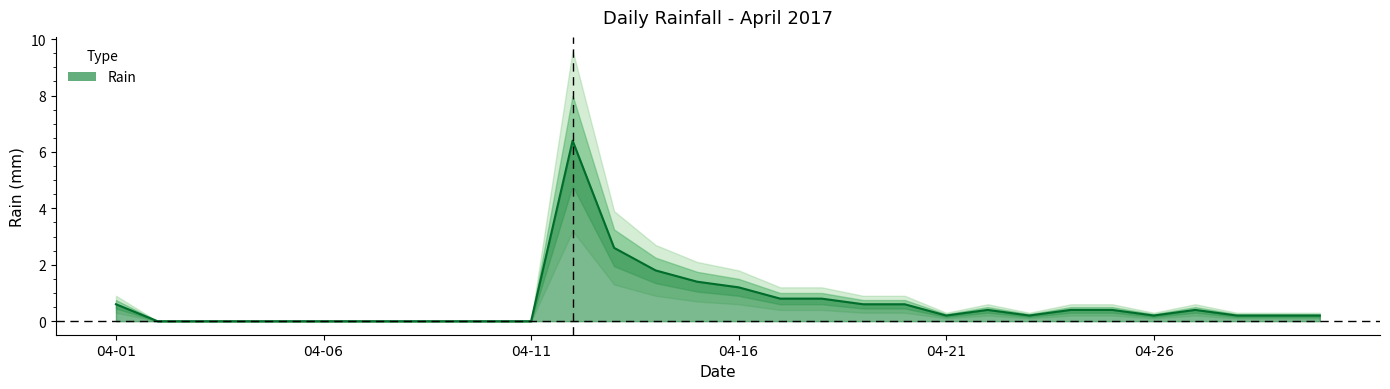

What is the maximum value shown in the chart?

6.4